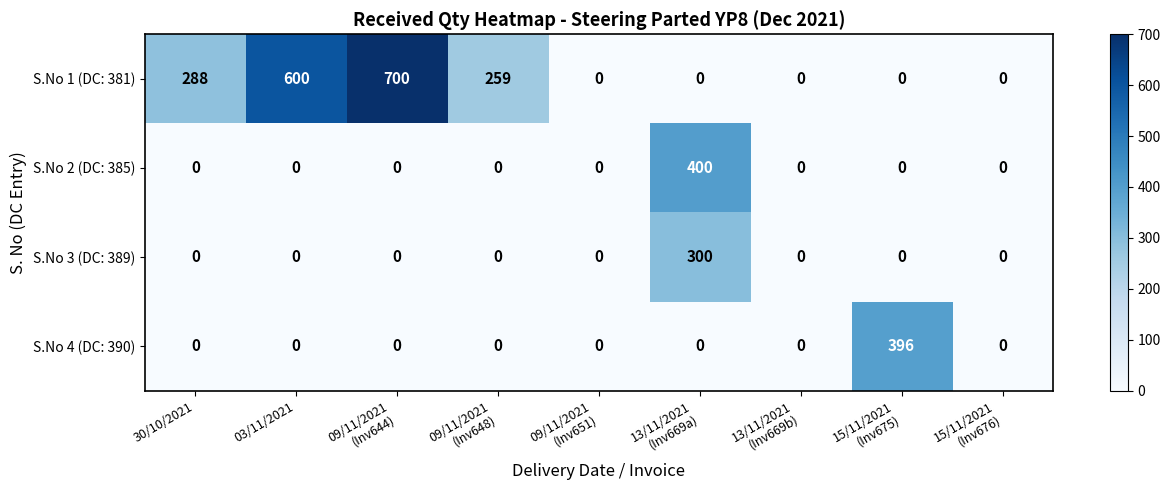

What is the highest value of the S.No 4 (DC: 390) series?

396